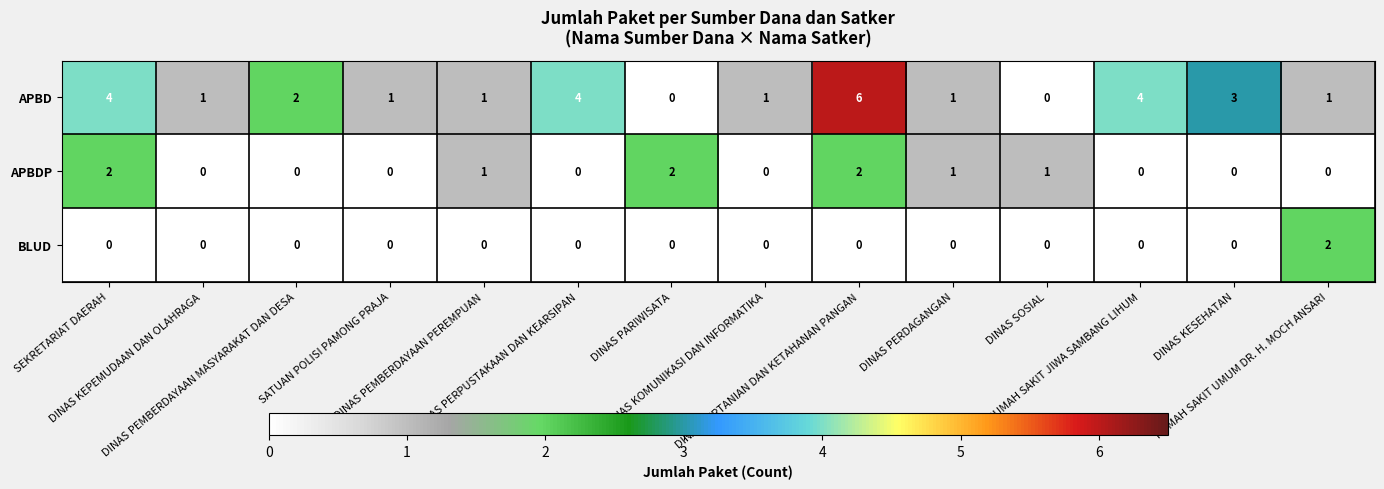

At how many categories does at least one series exceed 0?

14